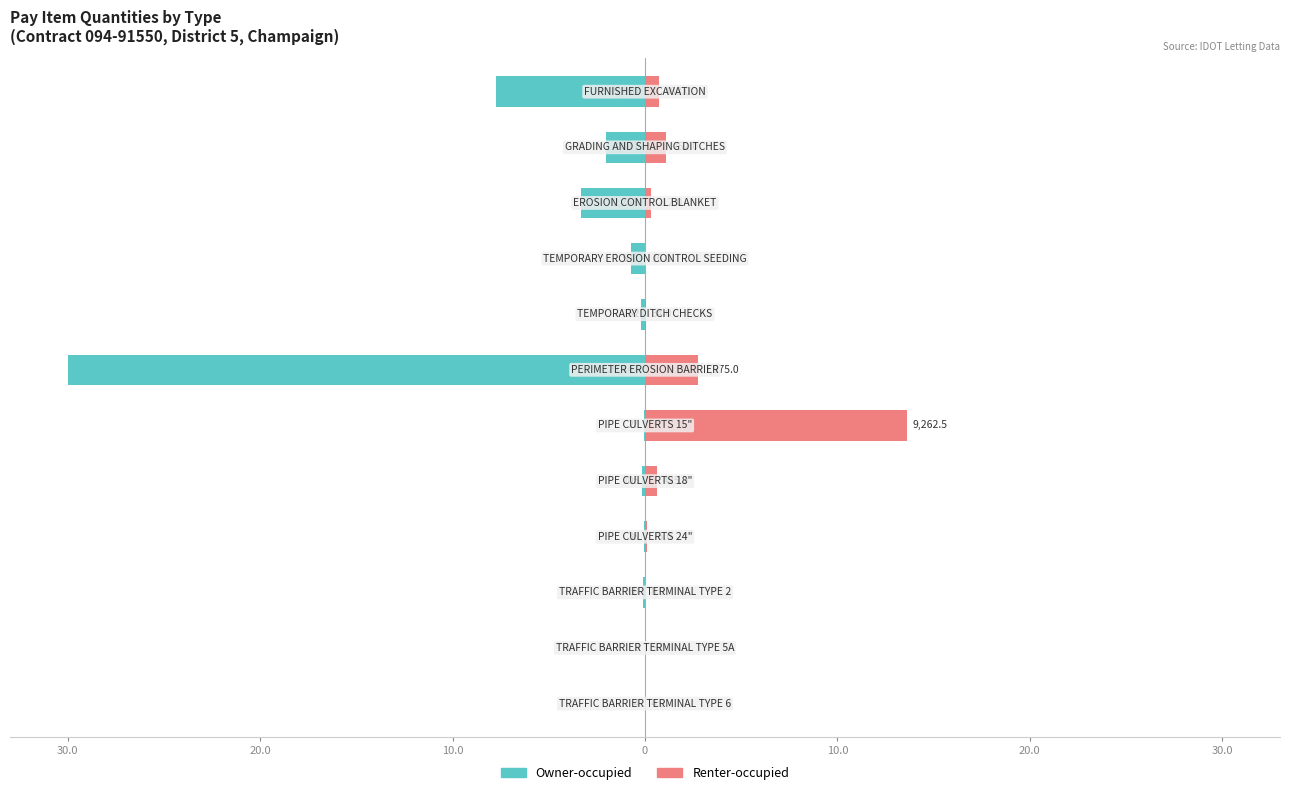

What is the value of the Renter-occupied bar at the 3rd from the left?

0.3